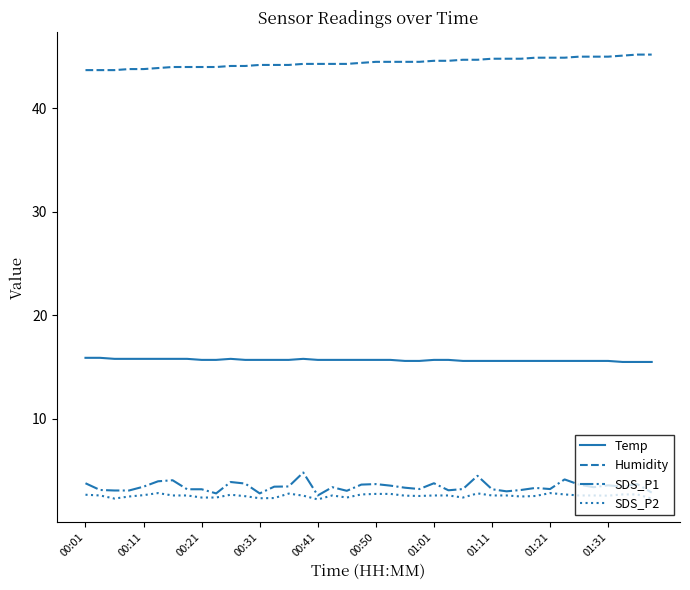

What is the minimum value shown in the chart?

2.2